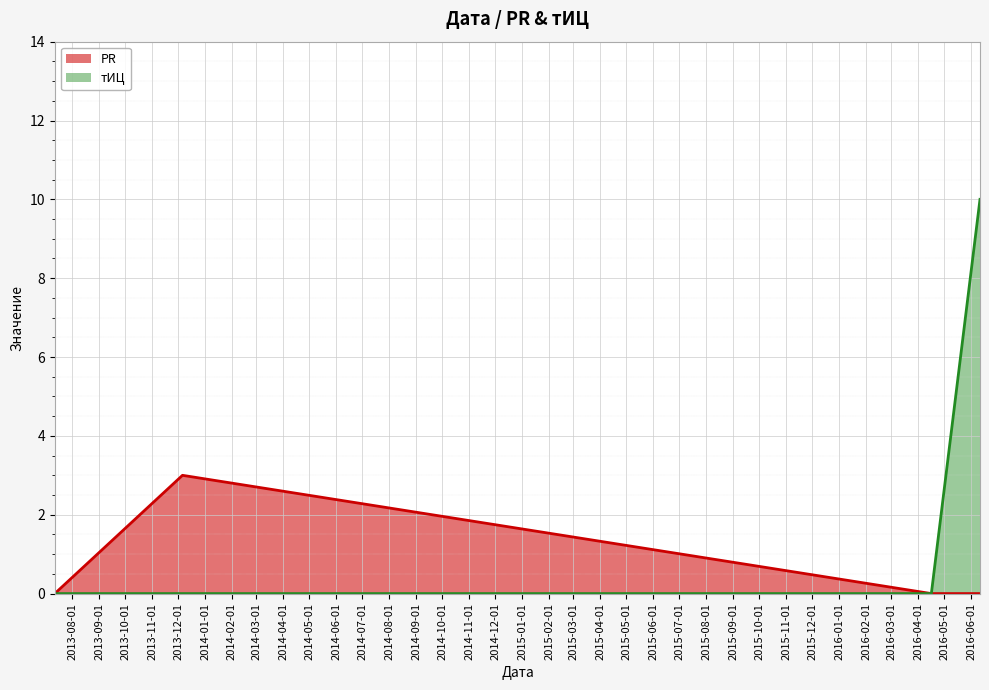

At which category is the sum across all series the highest?

2016-06-11